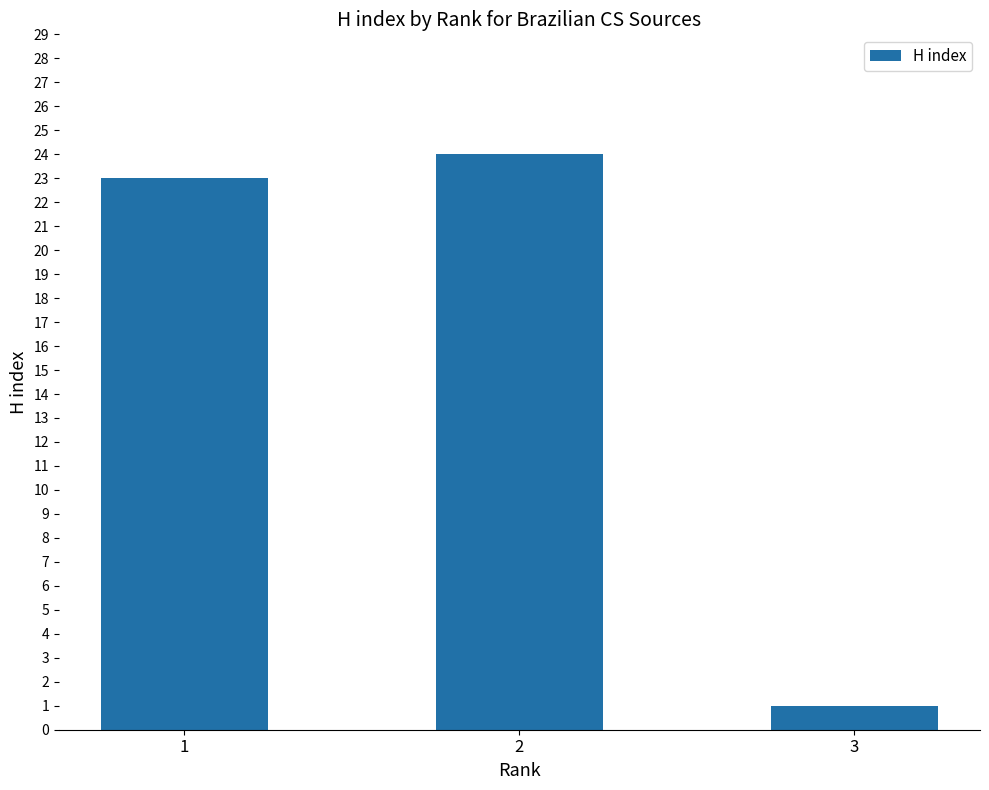

The chart shows a value of 24 at 2. True or false?

True